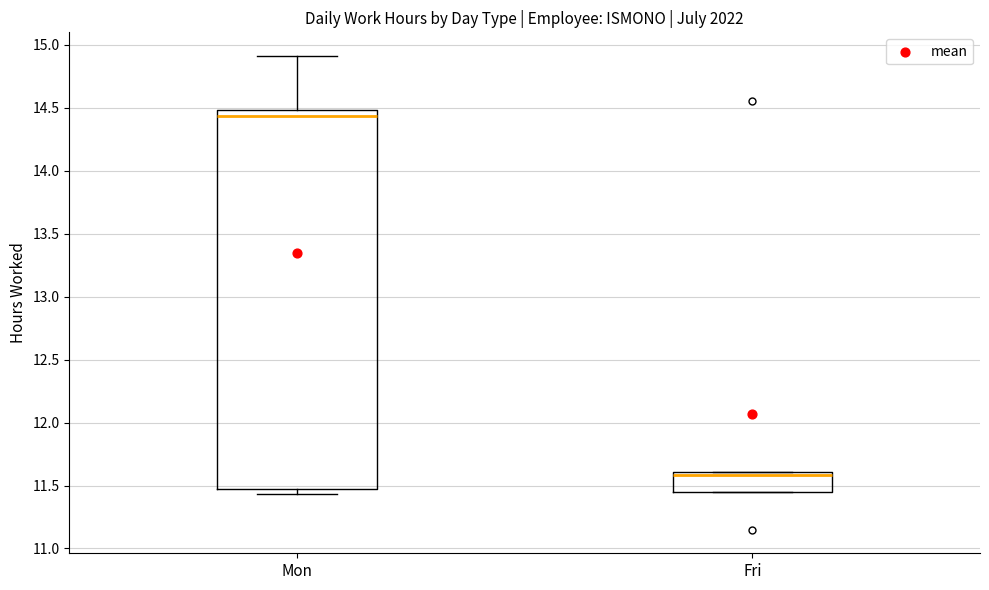

Which box is the tallest, from its lower edge to its upper edge?

Mon